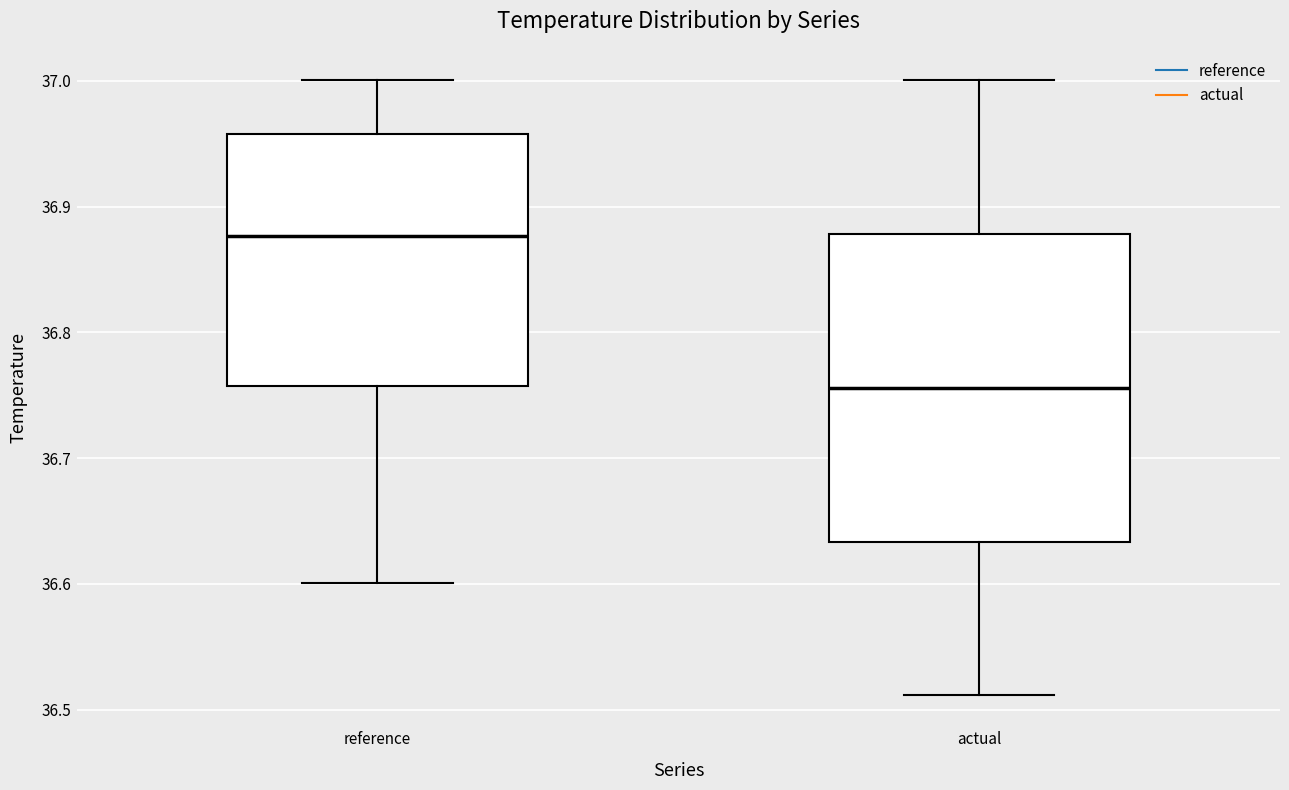

Where is the upper edge of the box for actual on the y-axis? The values are not printed on the chart, so give them approximately, as read against the axis.

36.88